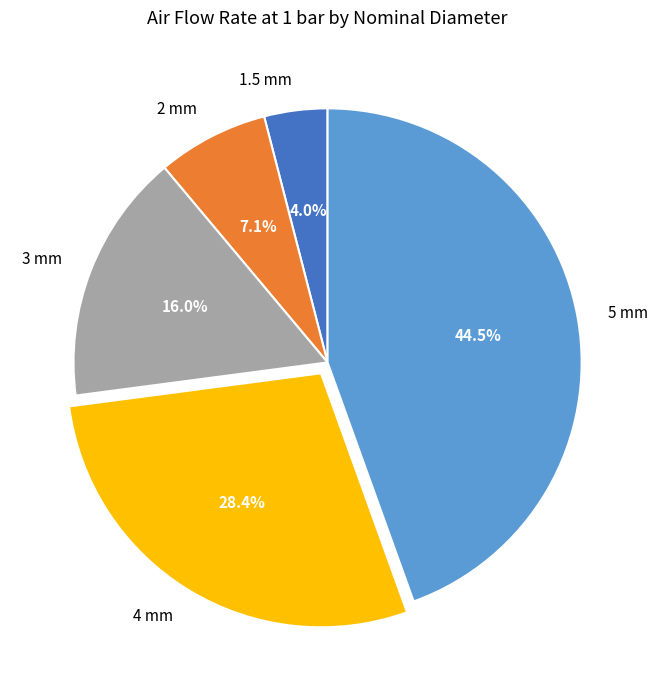

How many segments does this pie chart have?

5